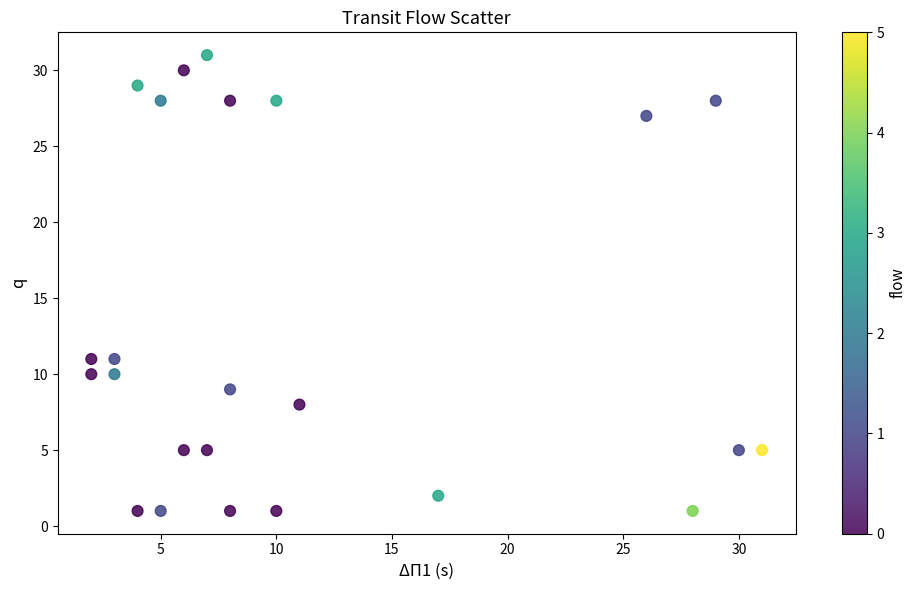

What is the range of X values (max minus min)?

29